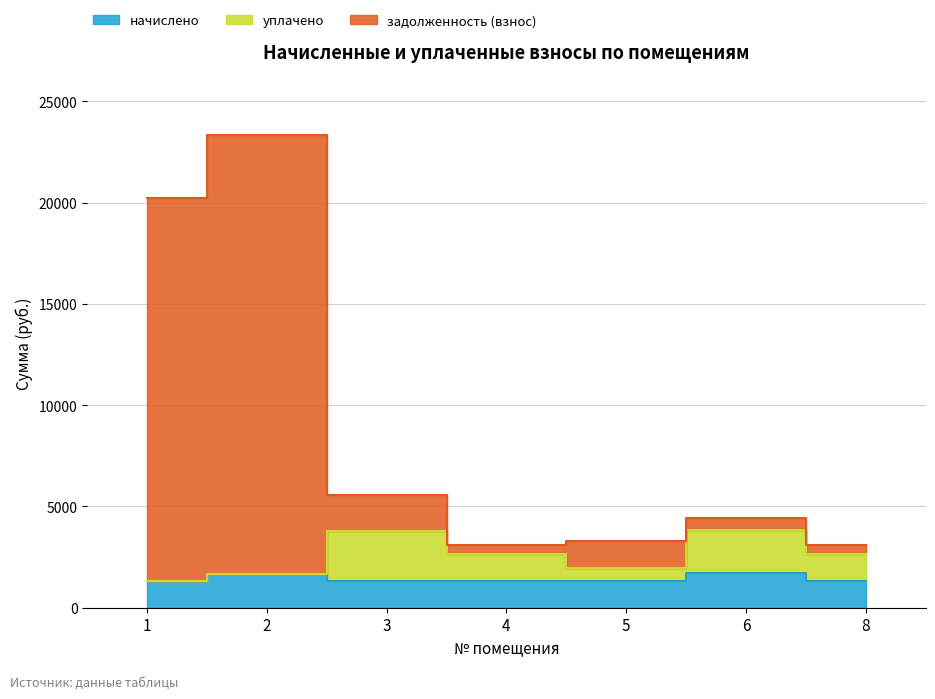

Rank the series at 3 from lowest to highest value.

начислено, уплачено, задолженность (взнос)